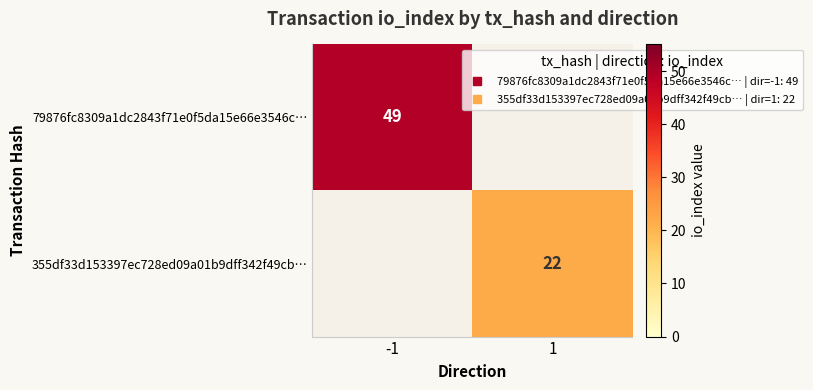

How many categories are shown in the chart?

2